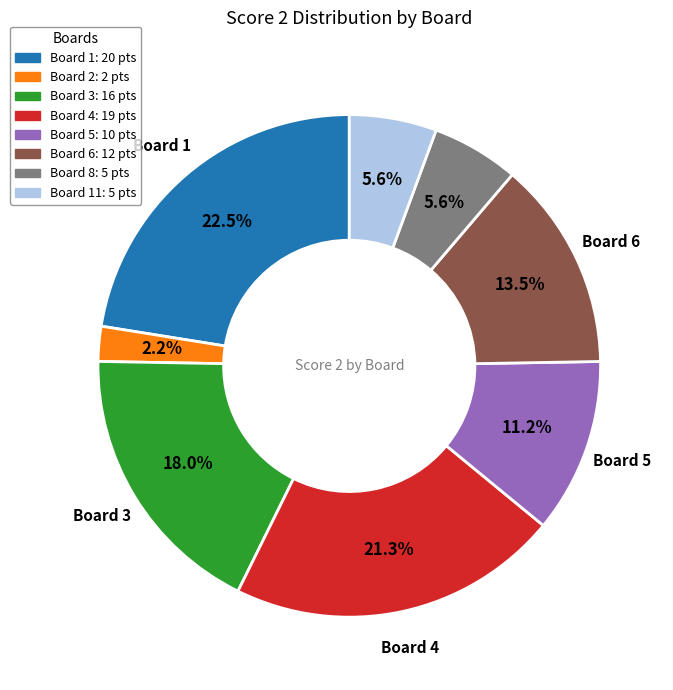

Does any single category account for the majority?

No